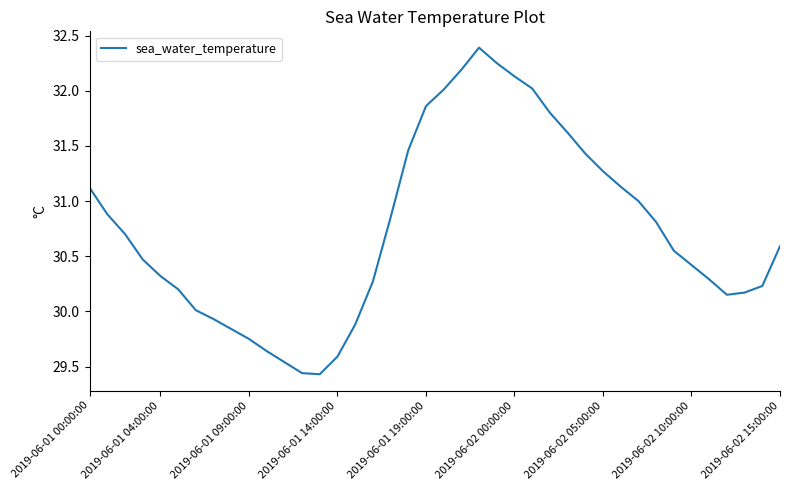

How many lines are shown in the chart?

1